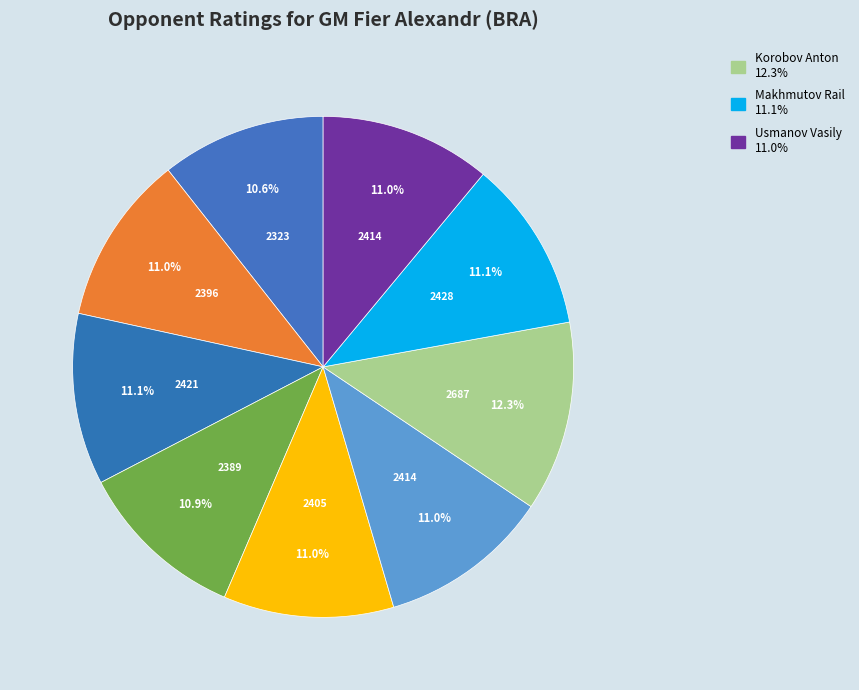

How many slices are in this pie chart?

9